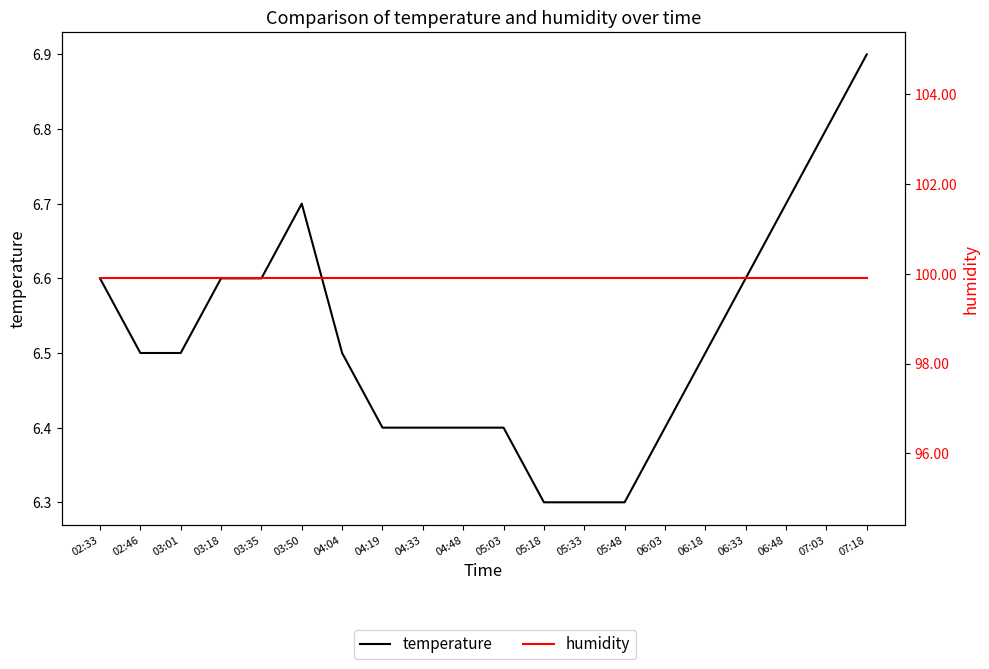

At which category is the sum across all series the highest?

07:18